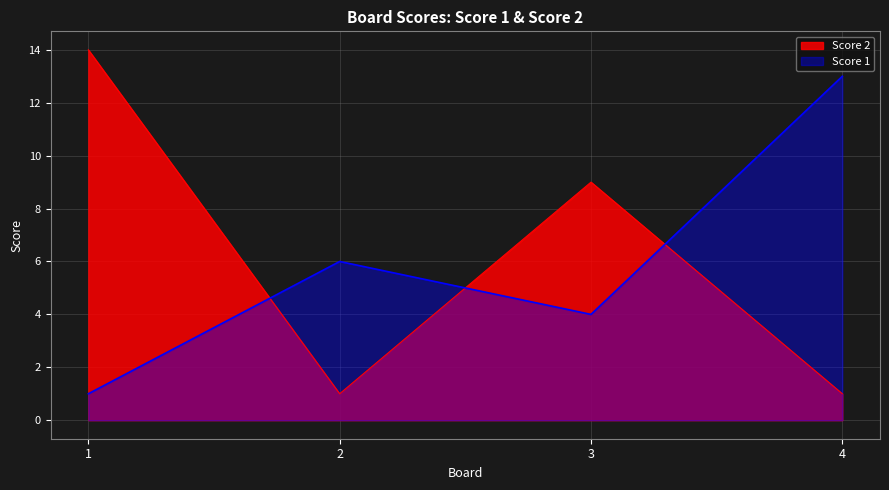

Reading right to left, what are all the values shown in this chart?

Score 1: 4=13	3=4	2=6	1=1
Score 2: 4=1	3=9	2=1	1=14